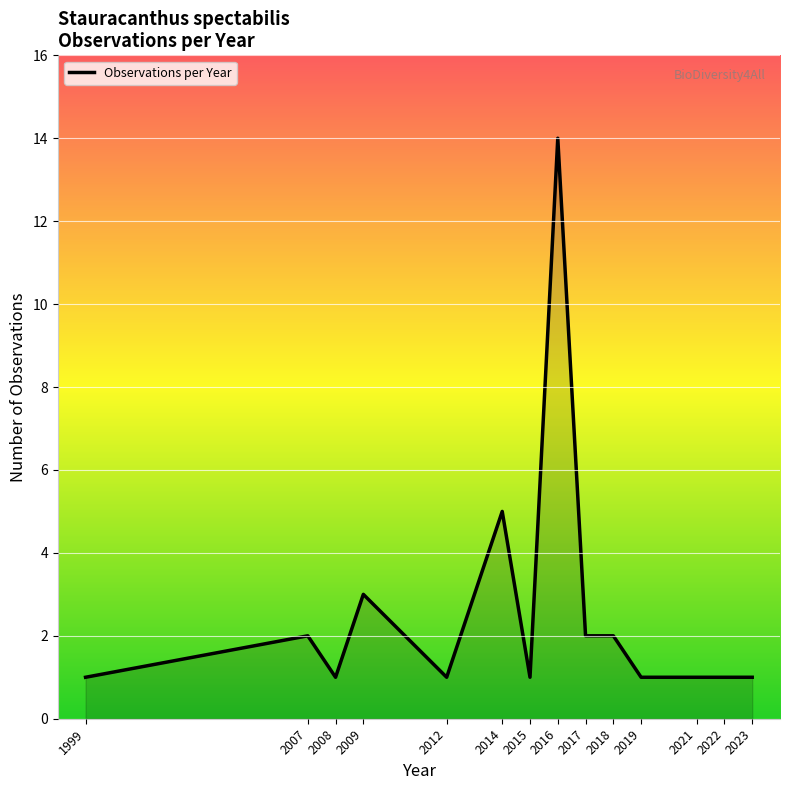

How many lines are shown in the chart?

1